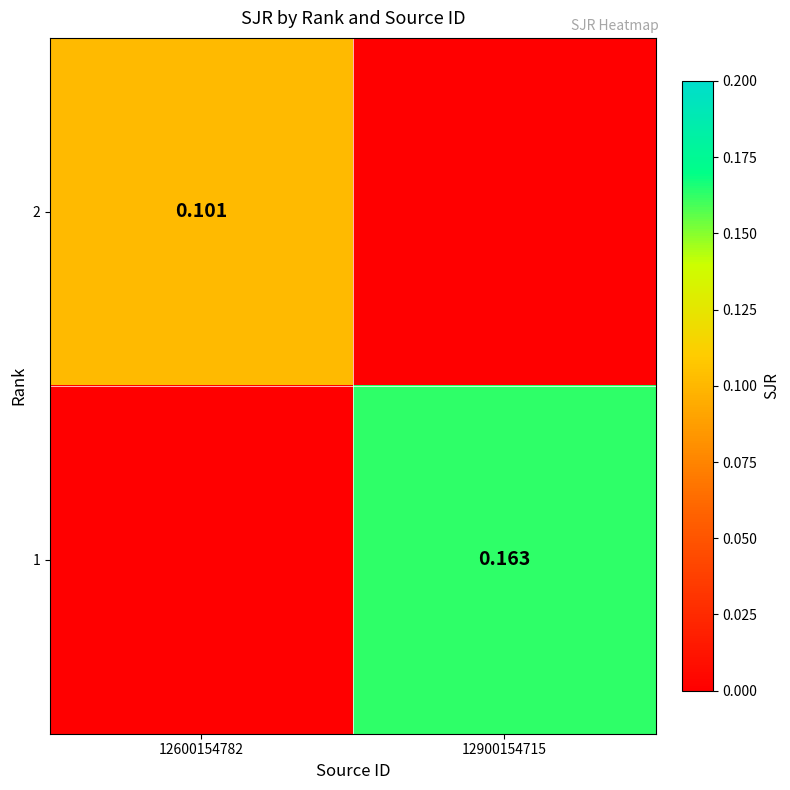

Is the value of 1 at 12900154715 greater than the value of 2 at 12600154782?

Yes